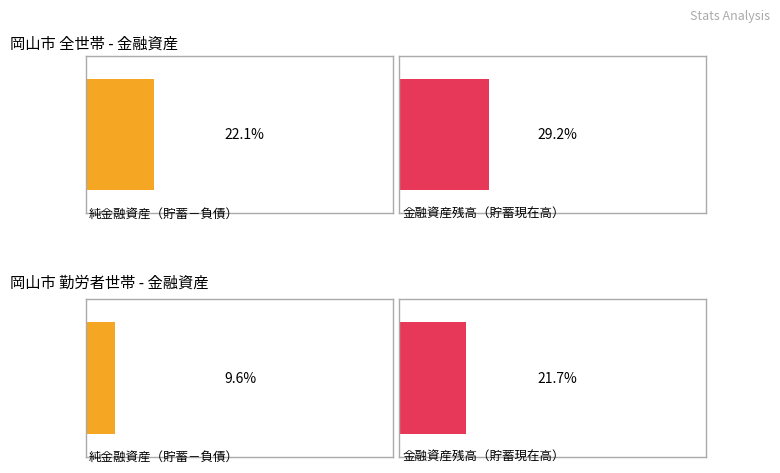

Which series has the largest range (max minus min)?

純金融資産（貯蓄－負債）